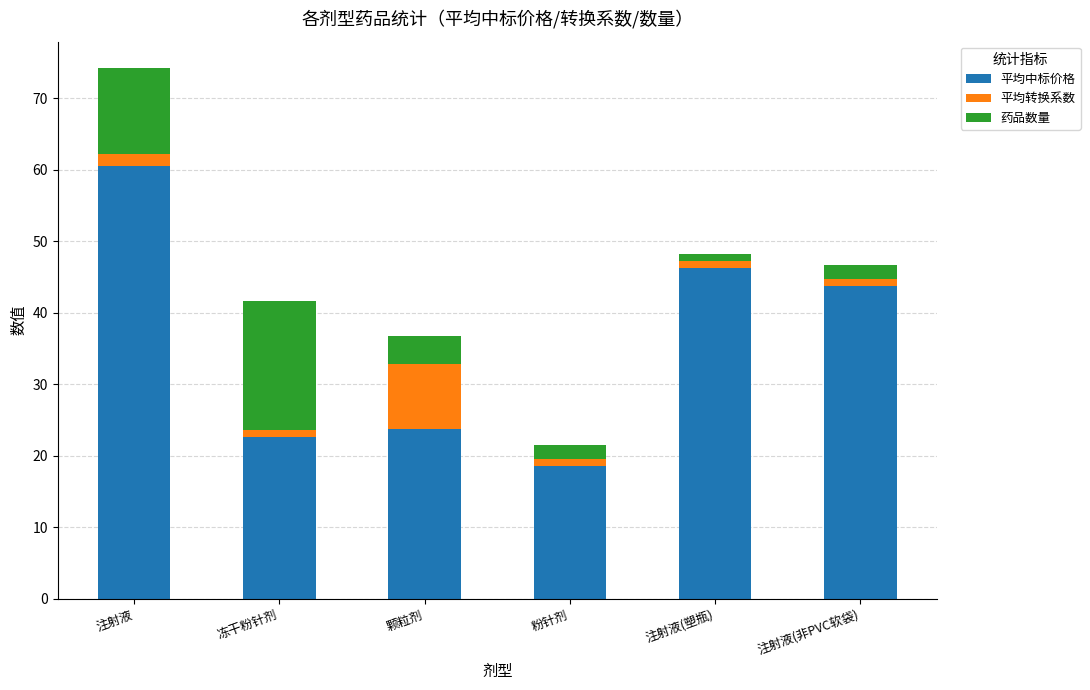

How many bars are there in total?

6